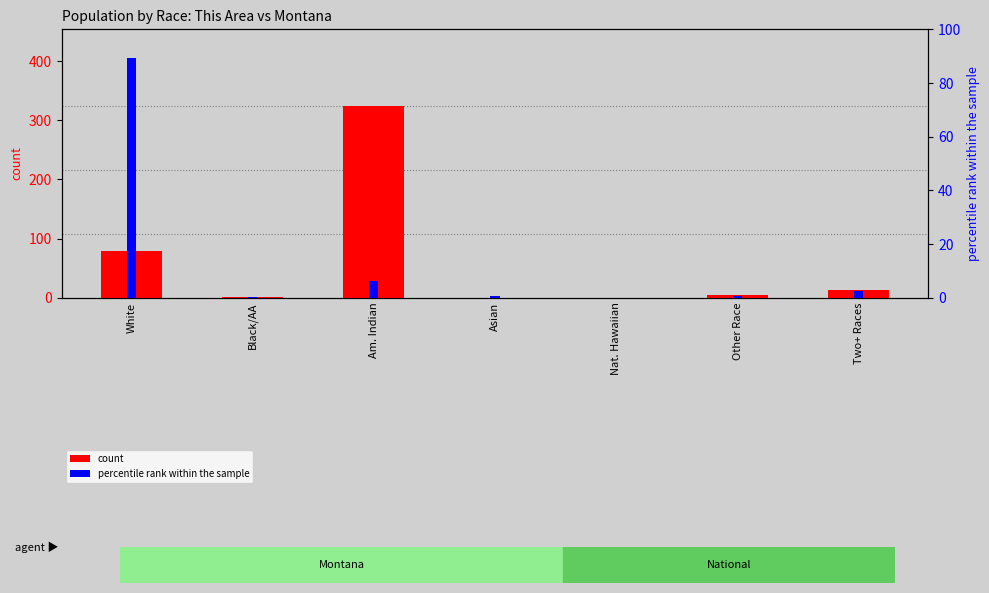

What is the difference between the maximum and minimum values in the count series?

324.0